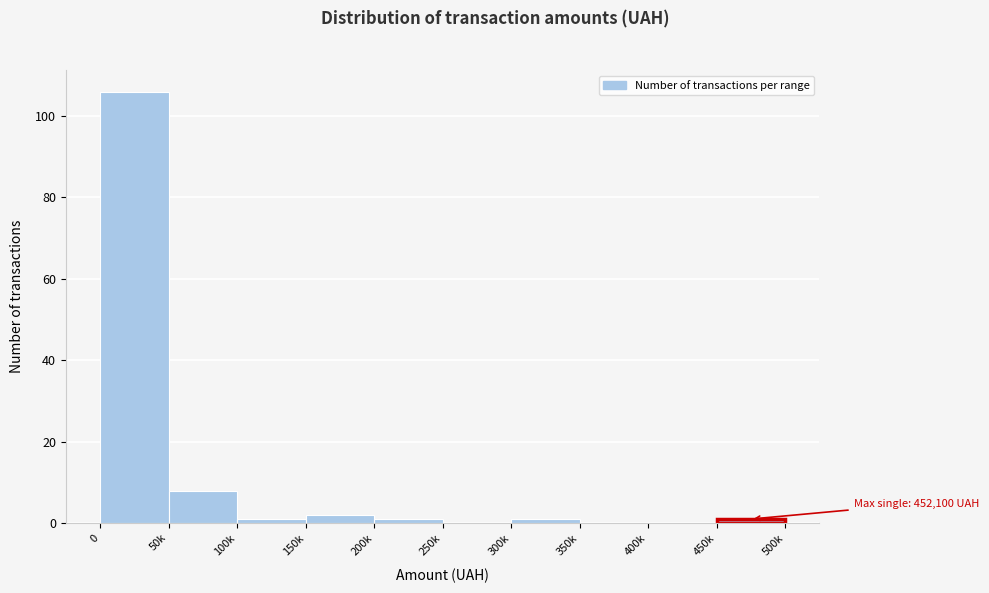

Reading left to right, what are all the values shown in this chart?

0=106	50k=8	100k=1	150k=2	200k=1	250k=0	300k=1	350k=0	400k=0	450k=1